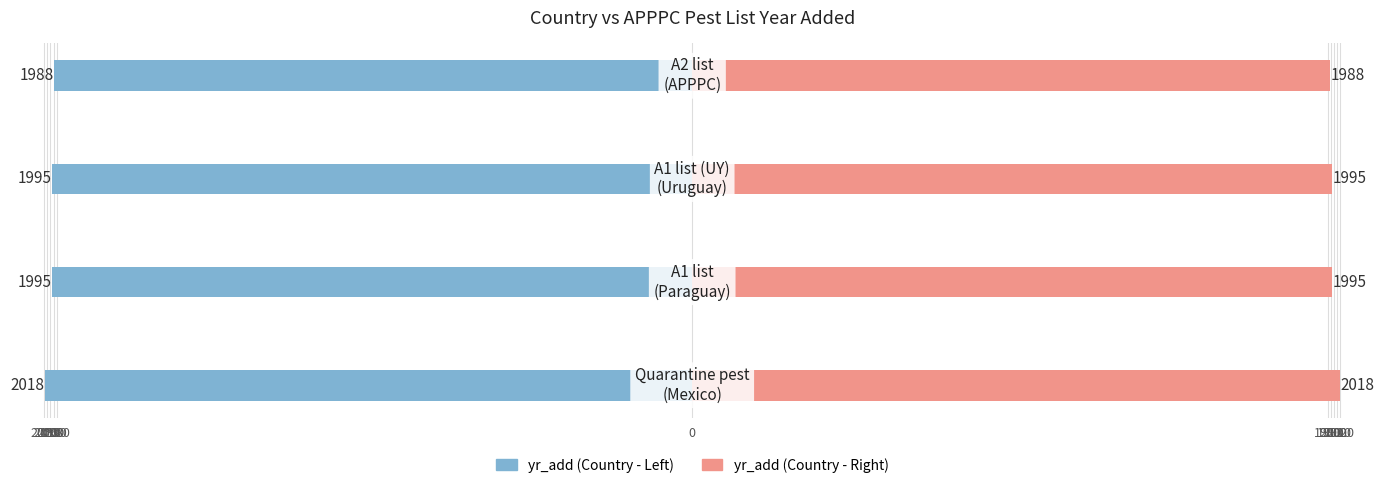

How many values in the yr_add (left) series exceed -1995?

1